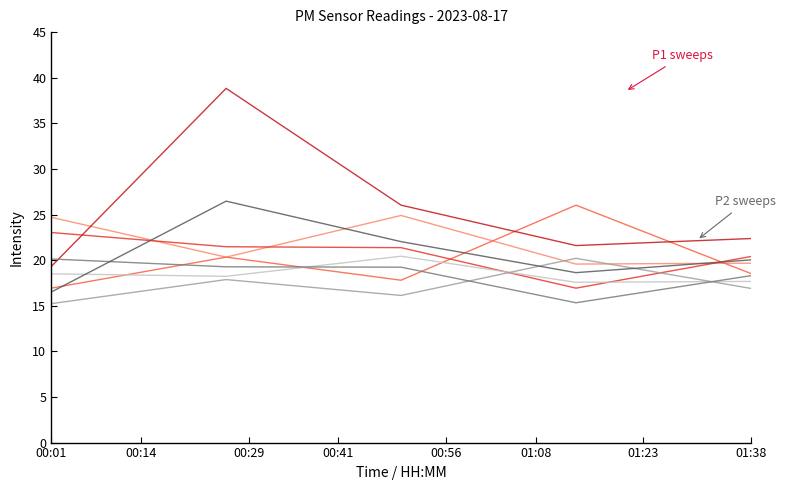

What is the smallest value displayed?

15.2